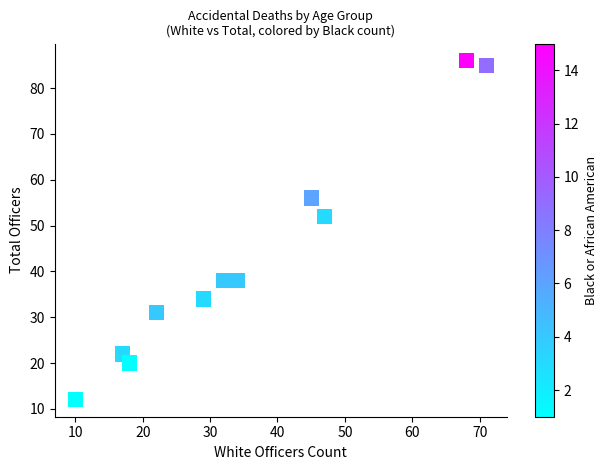

What Y value in the scatter plot is closest to 49?

52